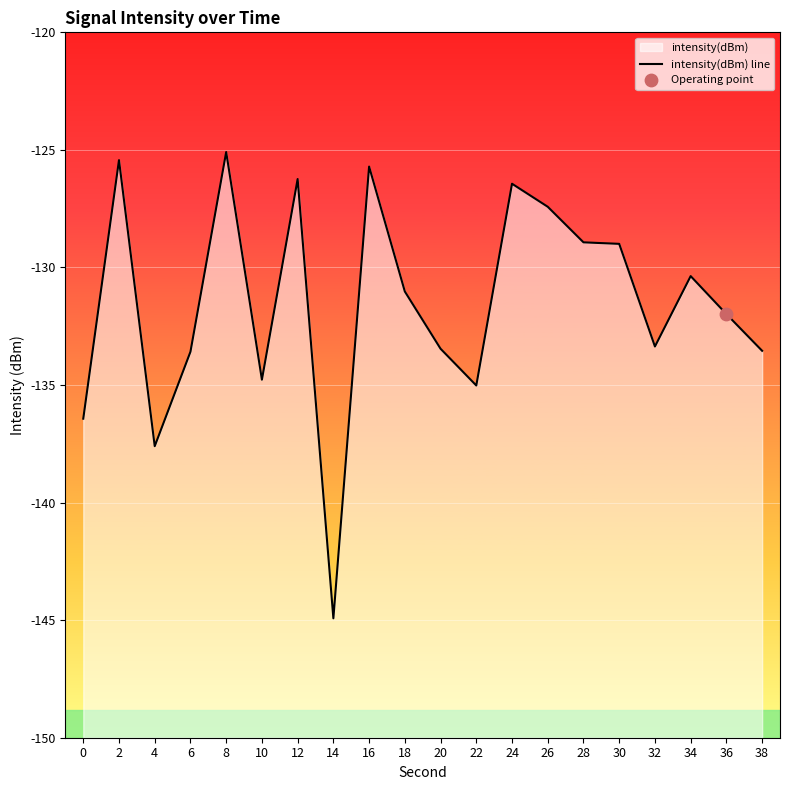

What is the change in value from 2 to 4?

-12.2